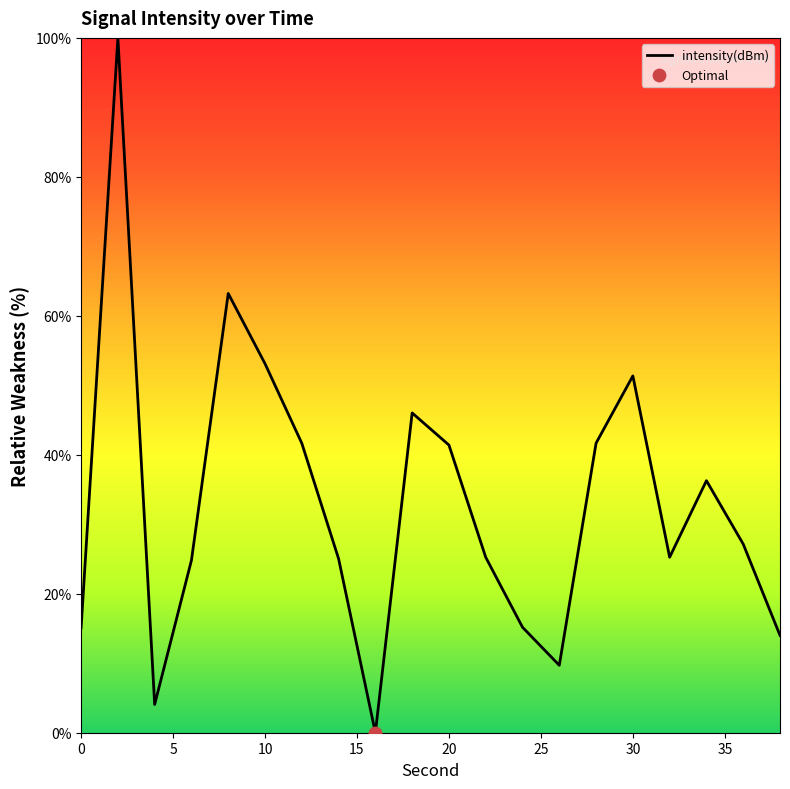

What is the greatest value displayed?

100.0